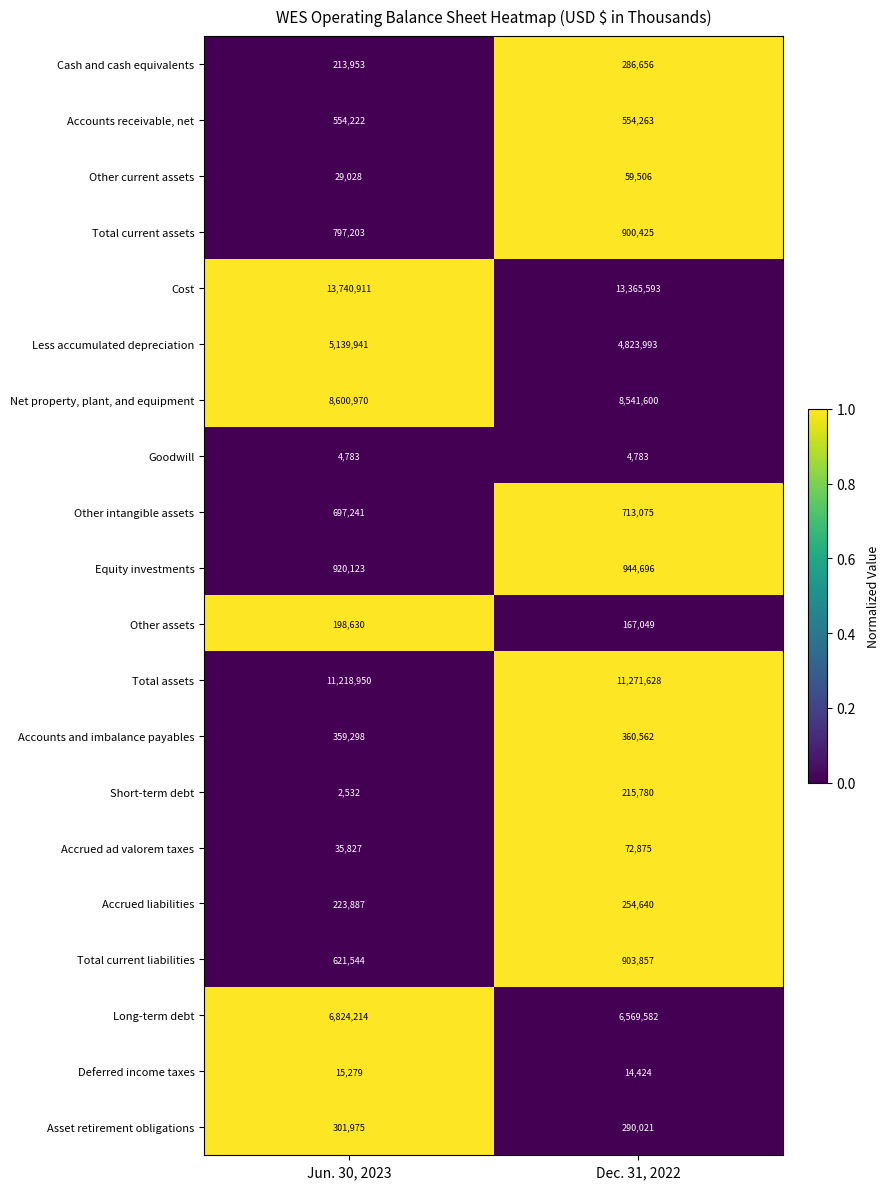

Which series changed the most between Jun. 30, 2023 and Dec. 31, 2022?

Cost